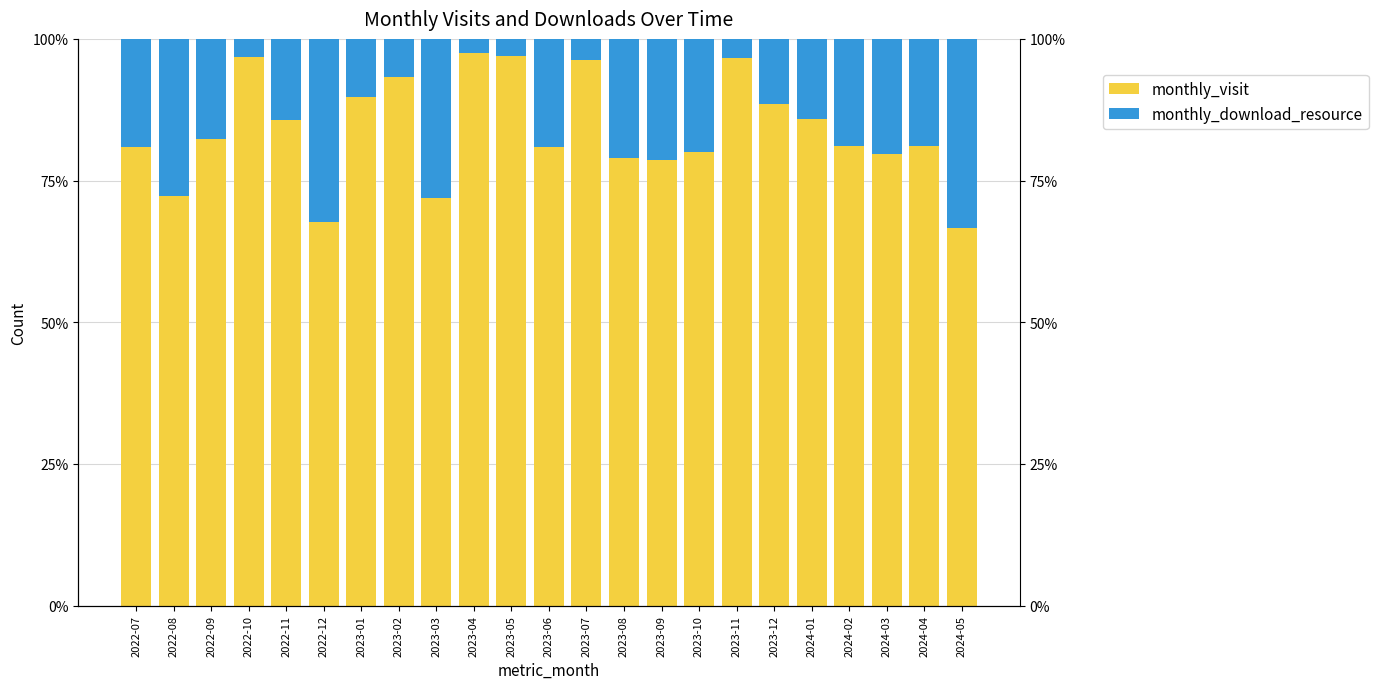

Reading right to left, list all the values displayed in this chart.

monthly_visit: 2024-05=66.7	2024-04=81.0	2024-03=79.6	2024-02=81.1	2024-01=85.9	2023-12=88.4	2023-11=96.6	2023-10=80.0	2023-09=78.6	2023-08=78.9	2023-07=96.2	2023-06=80.9	2023-05=97.0	2023-04=97.6	2023-03=72.0	2023-02=93.3	2023-01=89.8	2022-12=67.7	2022-11=85.7	2022-10=96.8	2022-09=82.4	2022-08=72.2	2022-07=81.0
monthly_download_resource: 2024-05=33.3	2024-04=19.0	2024-03=20.4	2024-02=18.9	2024-01=14.1	2023-12=11.6	2023-11=3.4	2023-10=20.0	2023-09=21.4	2023-08=21.1	2023-07=3.8	2023-06=19.1	2023-05=3.0	2023-04=2.4	2023-03=28.0	2023-02=6.7	2023-01=10.2	2022-12=32.3	2022-11=14.3	2022-10=3.2	2022-09=17.6	2022-08=27.8	2022-07=19.0